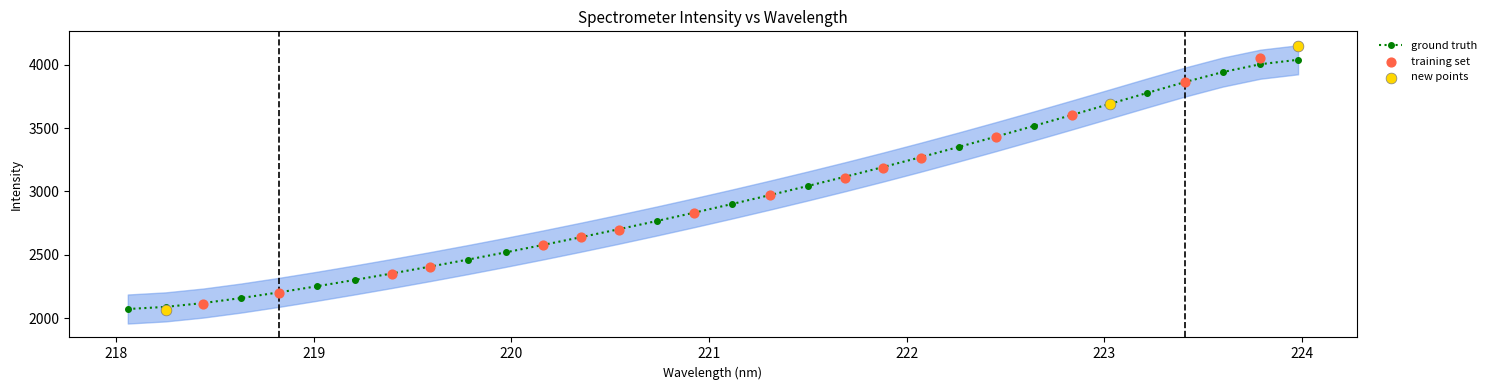

Between 219.0156 and 223.9802, which is larger?

223.9802